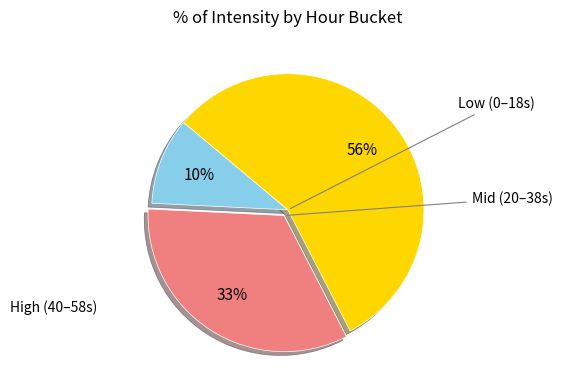

Count the number of slices in the pie.

3